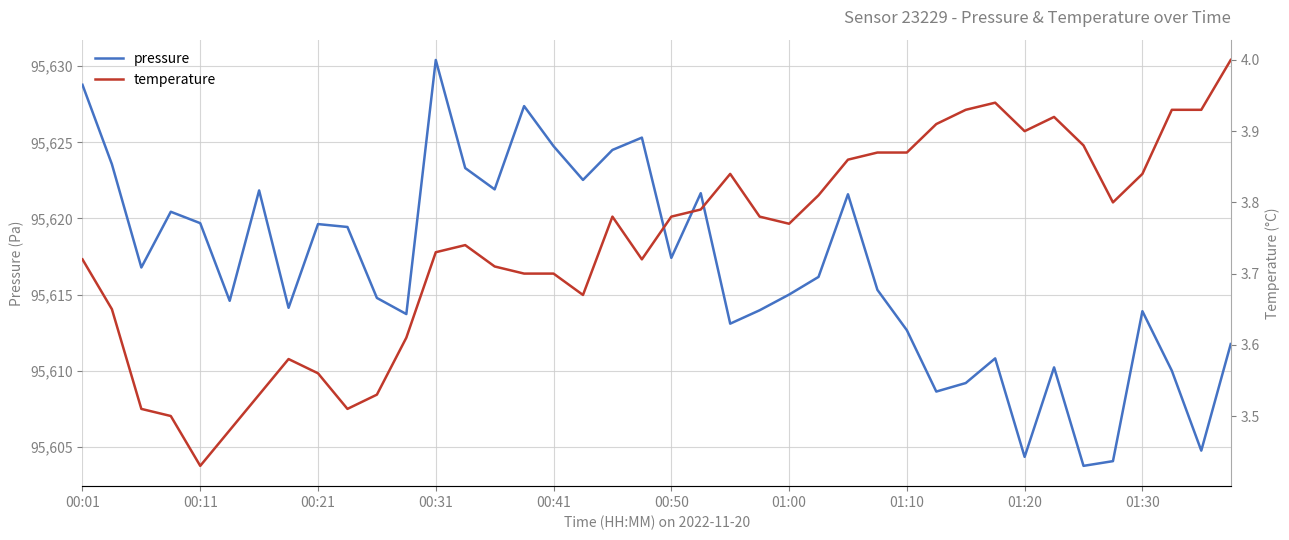

Is it true that temperature equals 5.8 at 37?

False